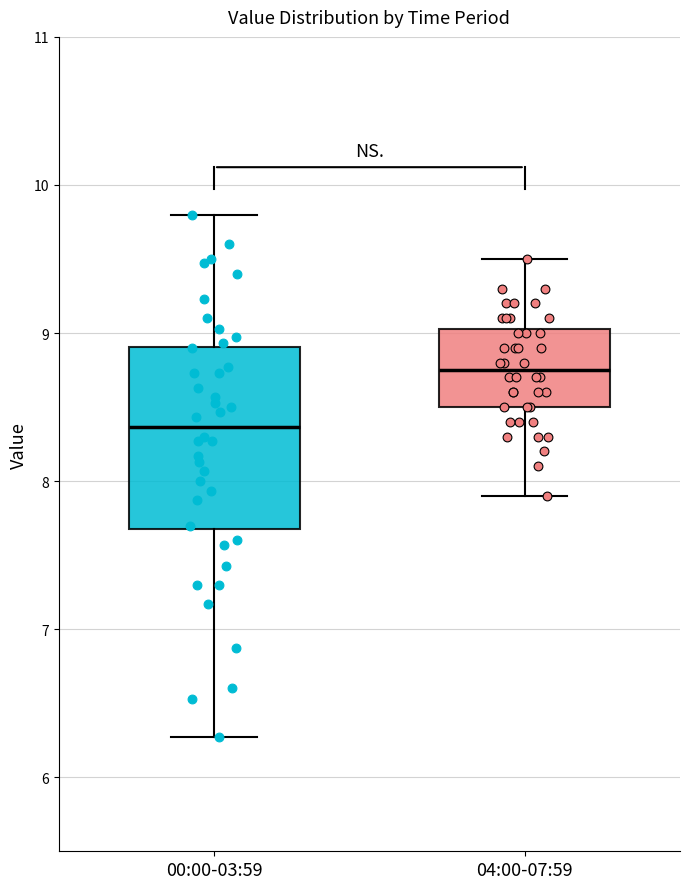

Which box's median line is the lowest?

00:00-03:59